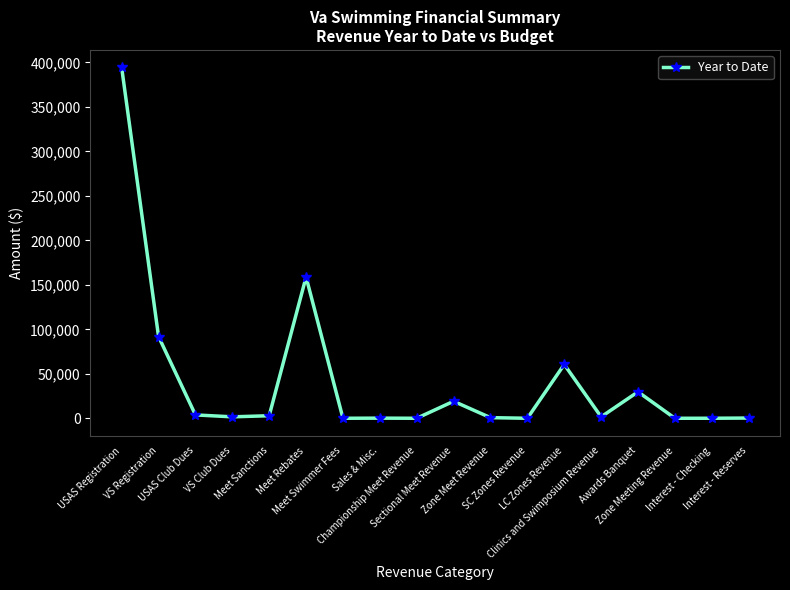

Read the value at Clinics and Swimposium Revenue.

1608.6